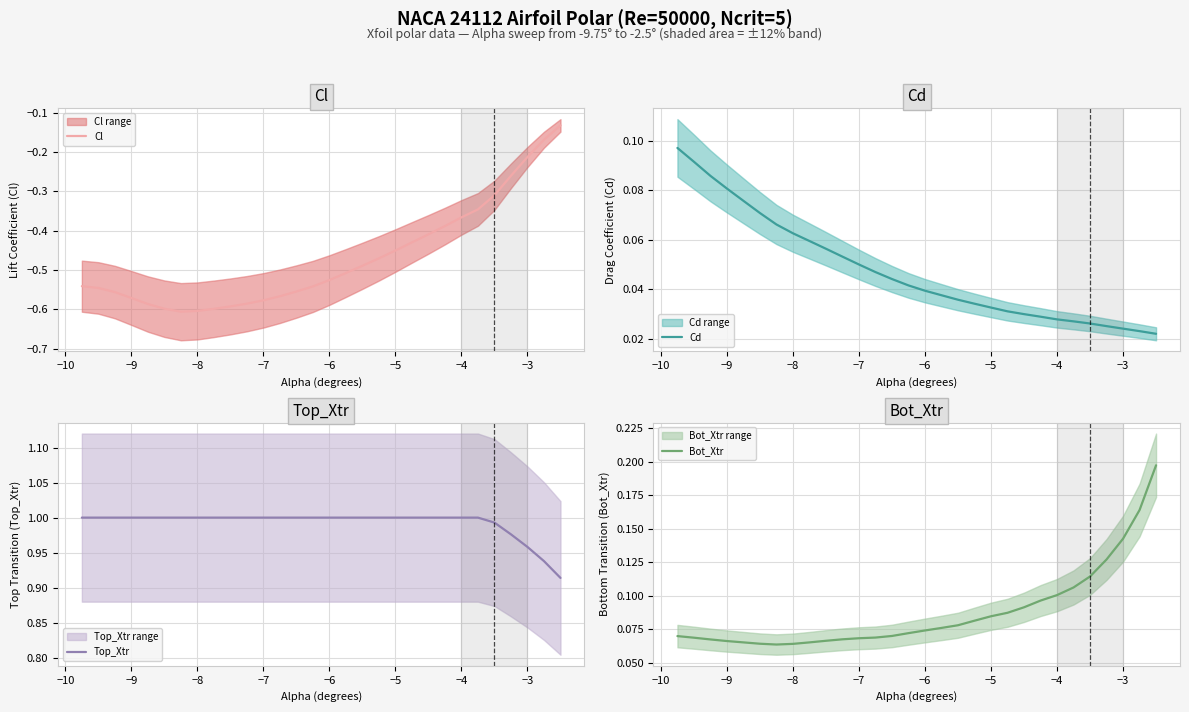

Rank the series by their maximum value, from lowest to highest.

Cl, Cd, Bot_Xtr, Top_Xtr